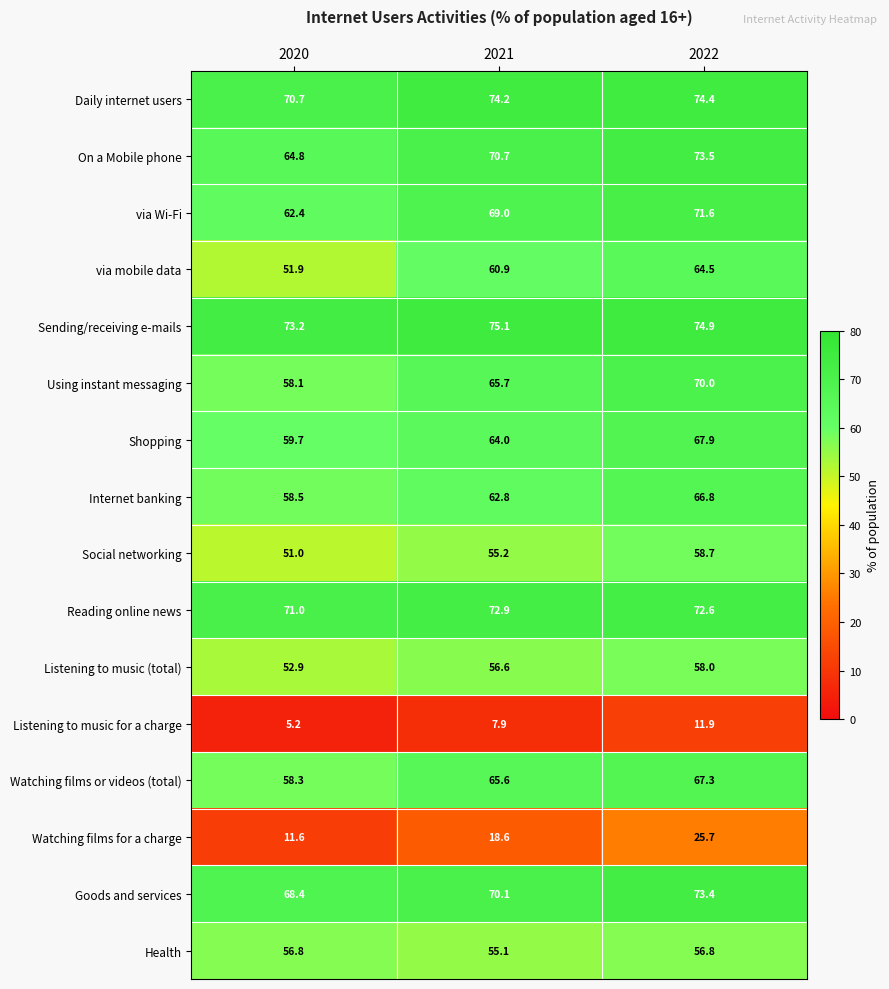

Read the Listening to music (total) value at 2020.

52.9